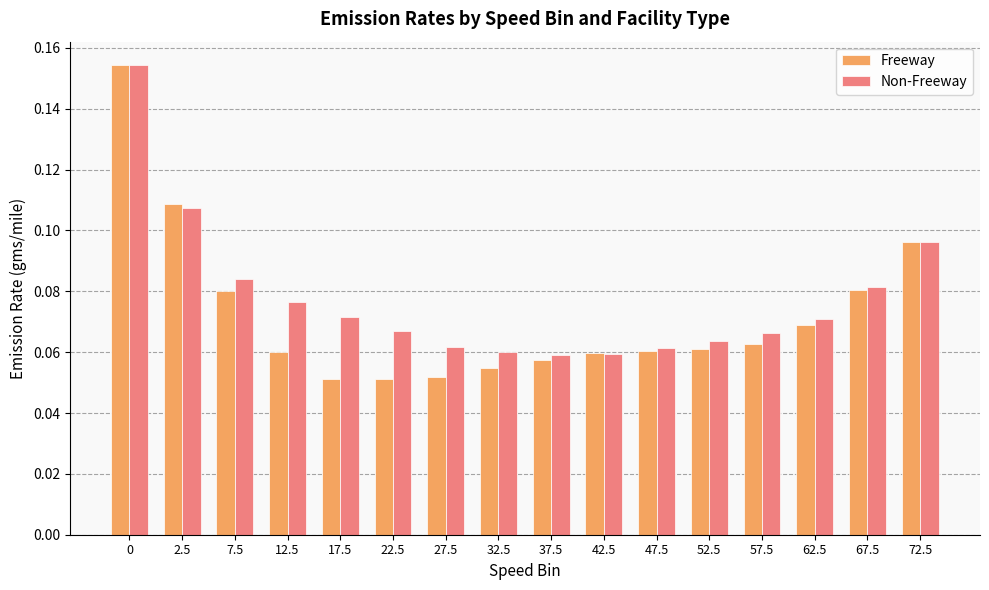

Which series has the largest range (max minus min)?

Freeway